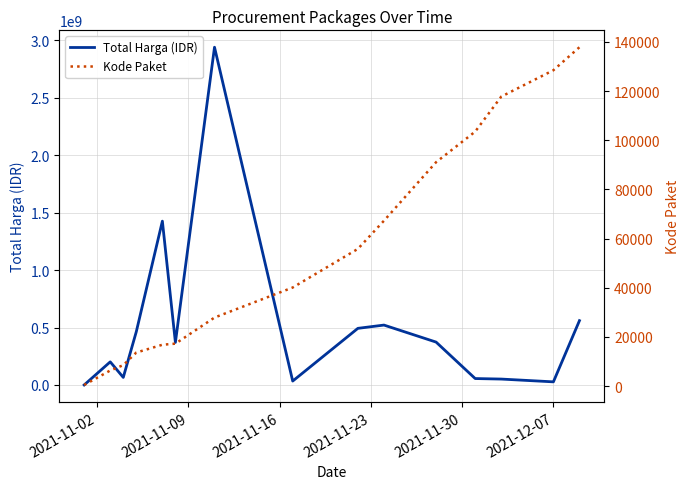

What are all the series names shown in the legend?

Total Harga (IDR), Kode Paket